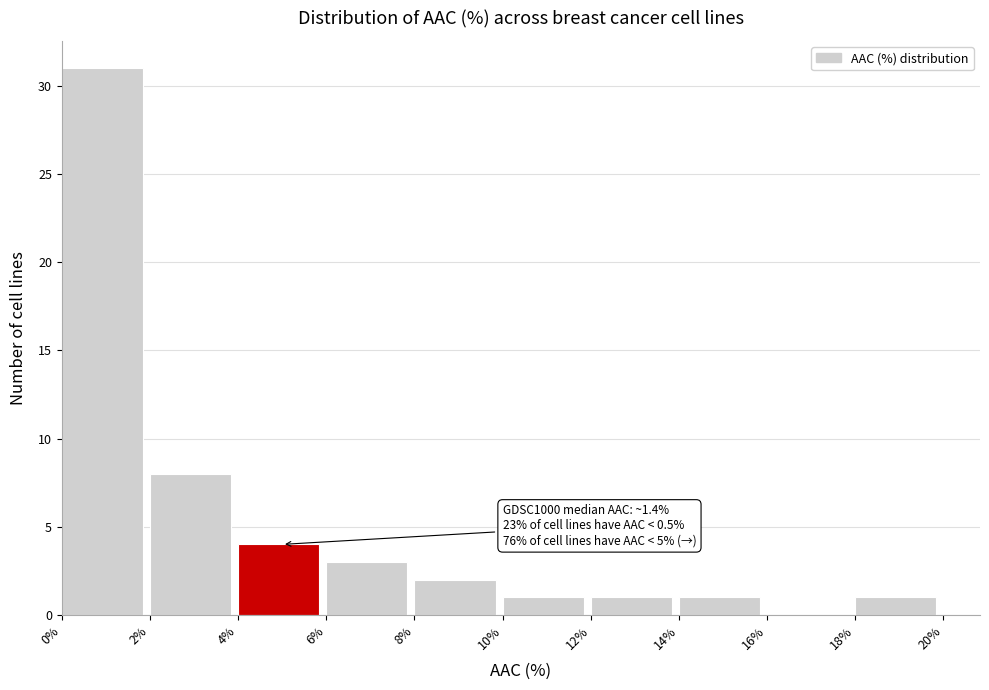

Which range on the x-axis has the tallest bar?

0% to 2%